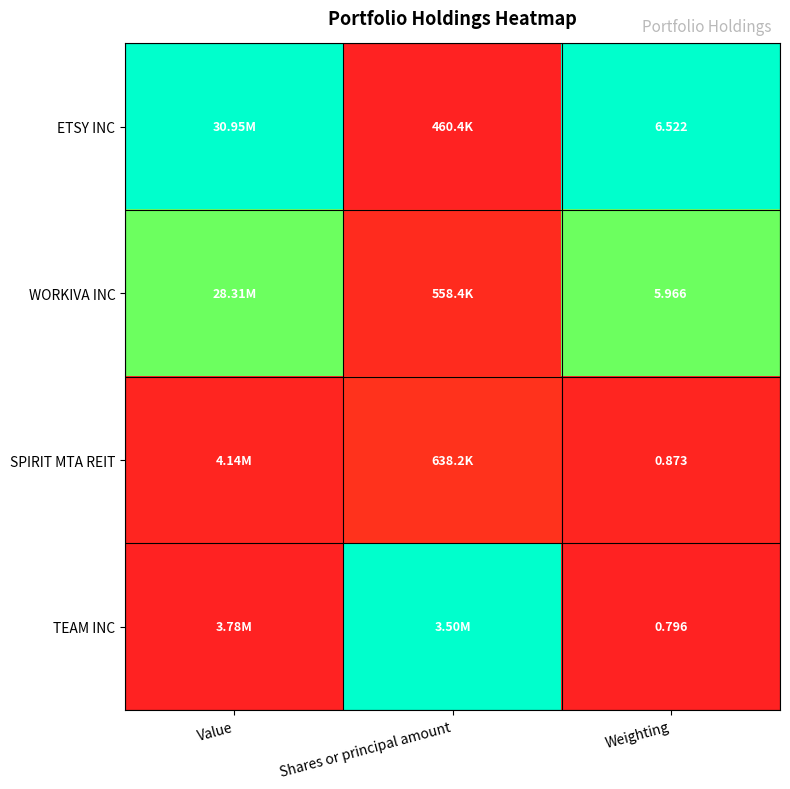

Which category has the highest value across all series?

Value